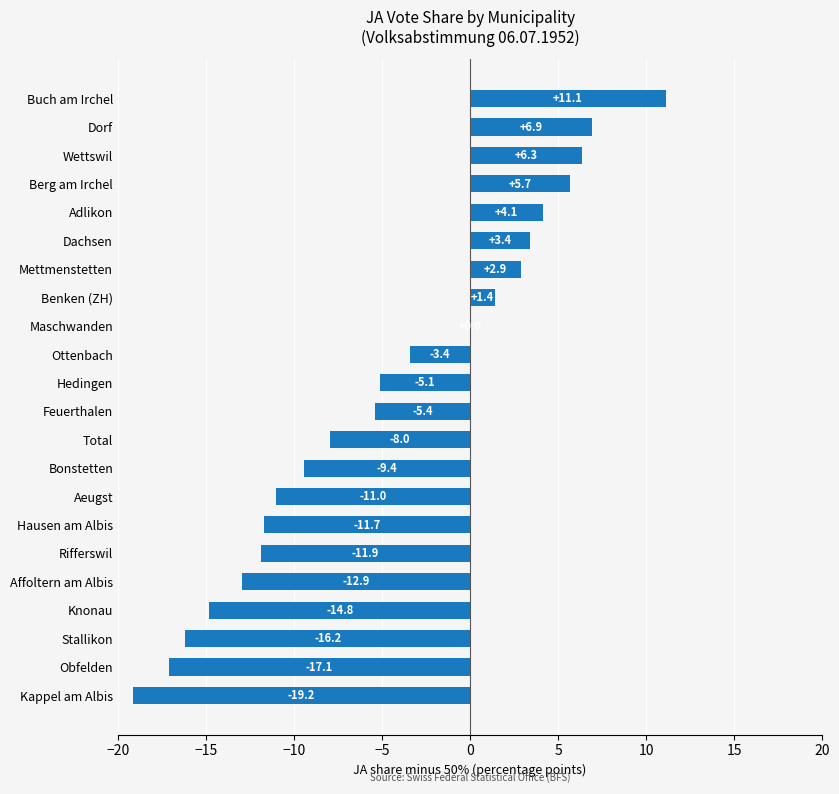

Reading bottom to top, transcribe all the data shown in this chart.

Kappel am Albis=-19.2	Obfelden=-17.1	Stallikon=-16.2	Knonau=-14.8	Affoltern am Albis=-12.9	Rifferswil=-11.9	Hausen am Albis=-11.7	Aeugst=-11.0	Bonstetten=-9.4	Total=-8.0	Feuerthalen=-5.4	Hedingen=-5.1	Ottenbach=-3.4	Maschwanden=0.0	Benken (ZH)=1.4	Mettmenstetten=2.9	Dachsen=3.4	Adlikon=4.1	Berg am Irchel=5.7	Wettswil=6.3	Dorf=6.9	Buch am Irchel=11.1